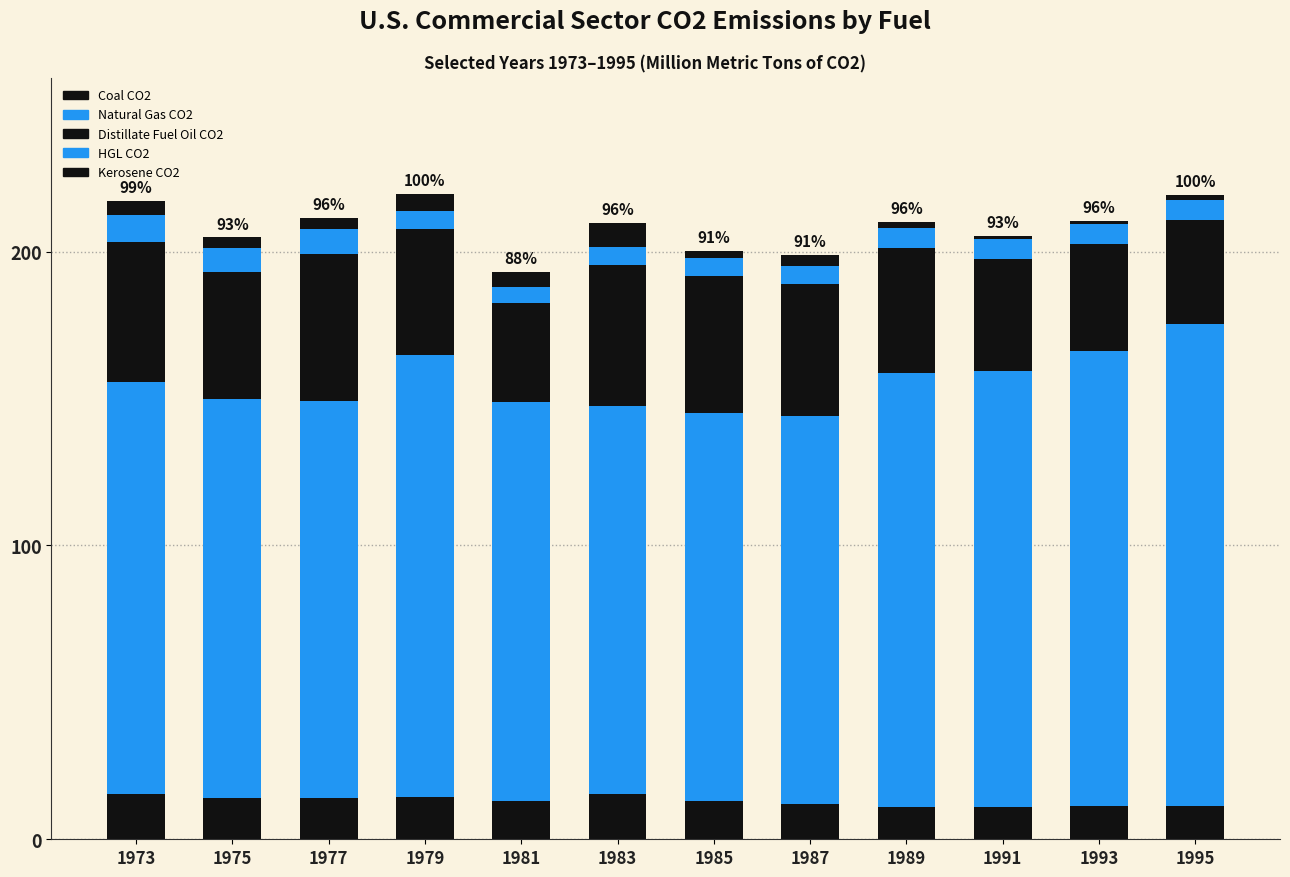

How many bars are there in total?

12